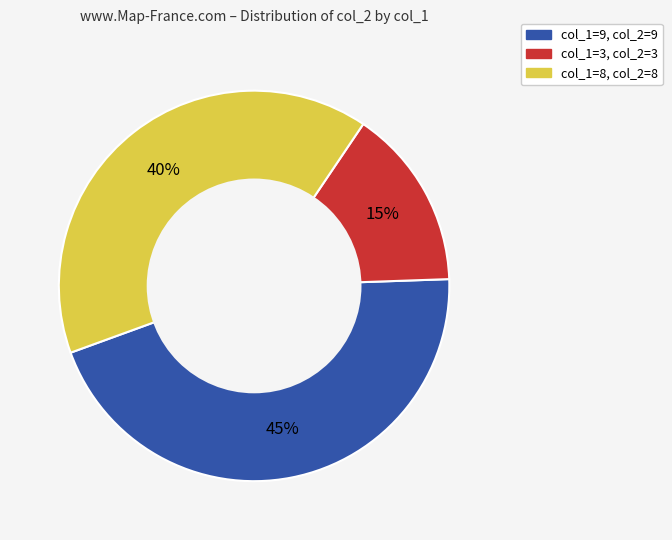

How many segments does this pie chart have?

3